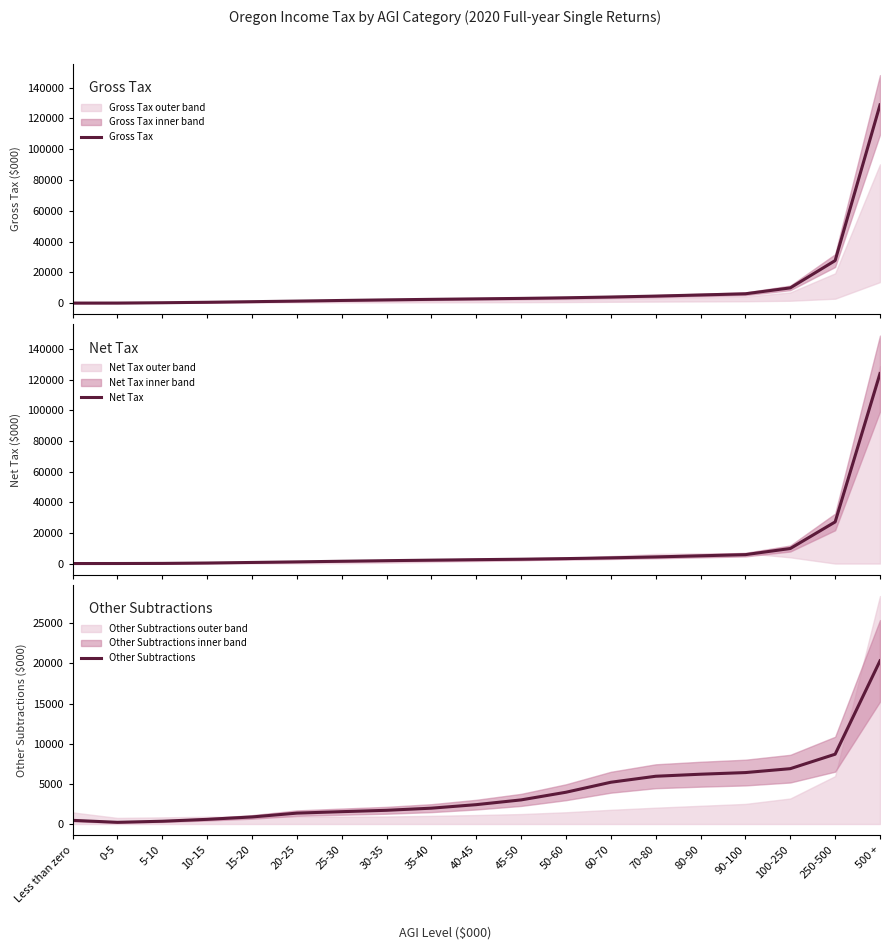

Reading right to left, extract all data points from this chart.

Gross Tax: 500 +=128764.0	250-500=27618.4	100-250=9877.7	90-100=6045.9	80-90=5277.6	70-80=4545.7	60-70=3949.7	50-60=3444.1	45-50=3049.5	40-45=2750.9	35-40=2435.6	30-35=2094.9	25-30=1714.0	20-25=1308.2	15-20=918.1	10-15=533.1	5-10=234.6	0-5=25.0	Less than zero=6.3
Net Tax: 500 +=123885.6	250-500=27152.7	100-250=9805.0	90-100=5806.8	80-90=5045.1	70-80=4316.5	60-70=3723.5	50-60=3221.4	45-50=2829.5	40-45=2530.5	35-40=2214.5	30-35=1874.6	25-30=1494.7	20-25=1093.6	15-20=711.1	10-15=344.1	5-10=100.6	0-5=21.4	Less than zero=5.8
Other Subtractions: 500 +=20318.9	250-500=8691.1	100-250=6891.4	90-100=6404.1	80-90=6199.3	70-80=5946.3	60-70=5200.1	50-60=3955.6	45-50=3001.9	40-45=2409.9	35-40=1971.6	30-35=1707.2	25-30=1536.1	20-25=1353.6	15-20=878.9	10-15=579.2	5-10=344.1	0-5=209.0	Less than zero=454.1